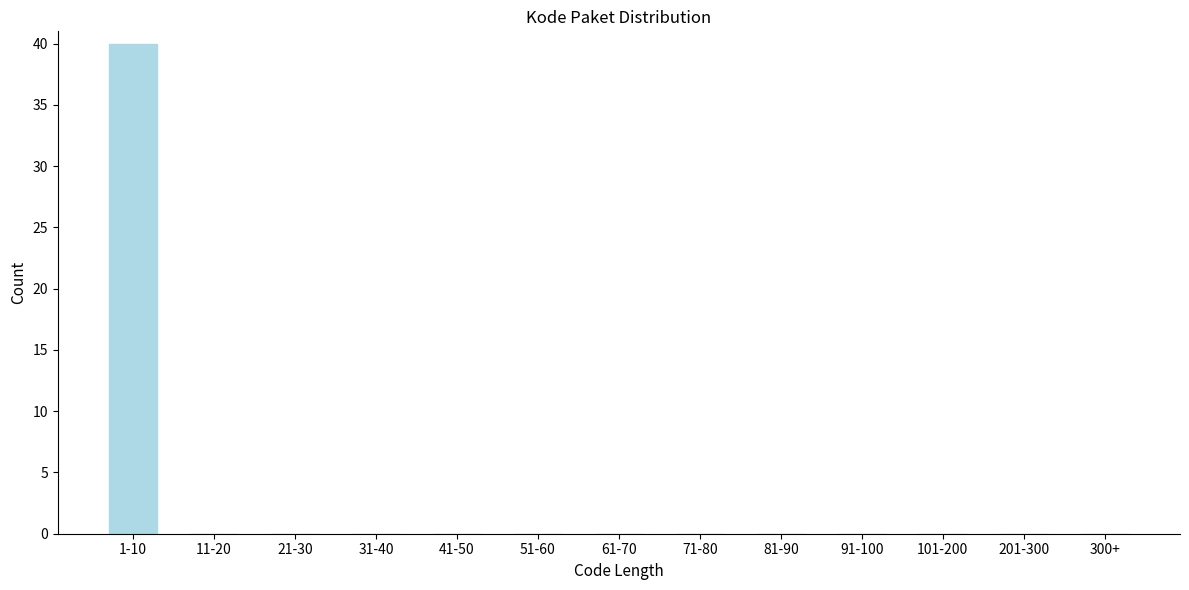

Reading left to right, extract all data points from this chart.

1-10=40	11-20=0	21-30=0	31-40=0	41-50=0	51-60=0	61-70=0	71-80=0	81-90=0	91-100=0	101-200=0	201-300=0	300+=0